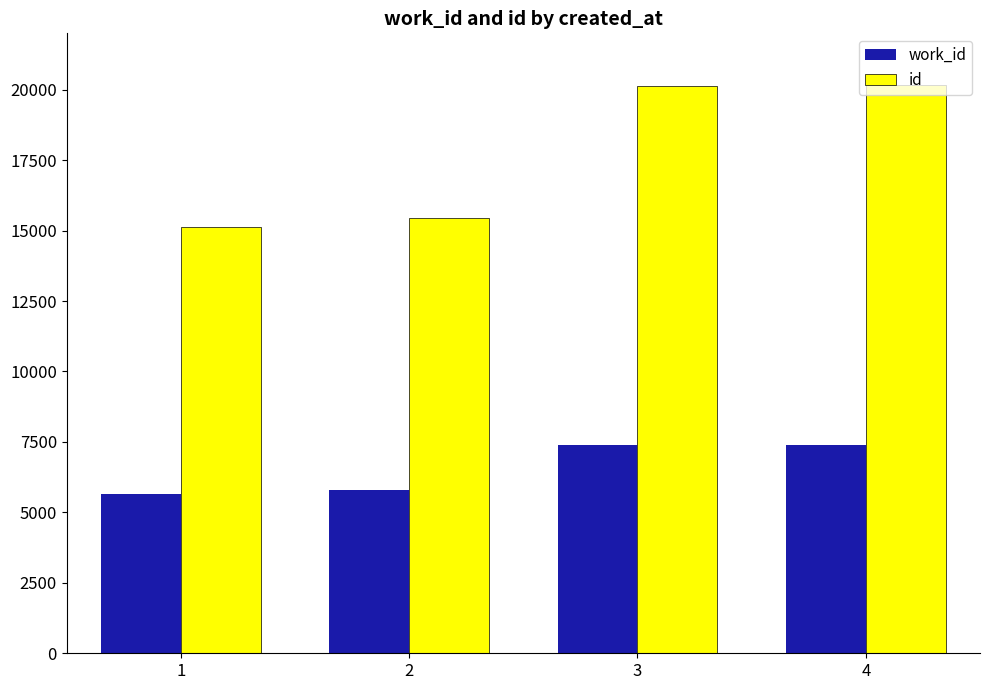

What is the difference between the second highest and minimum values in the work_id series?

1724